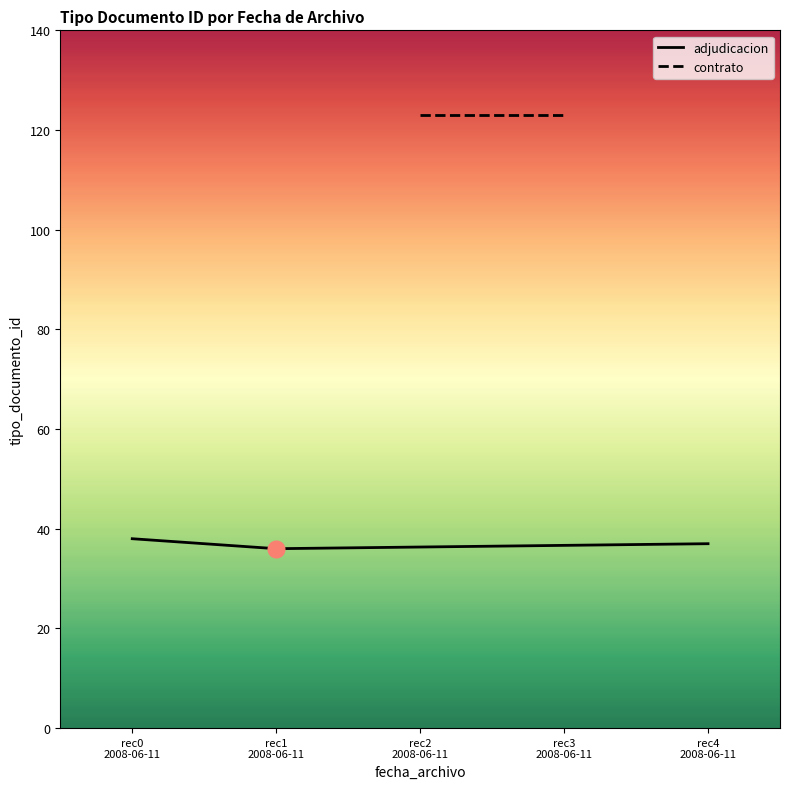

How many values are between 36 and 38?

3